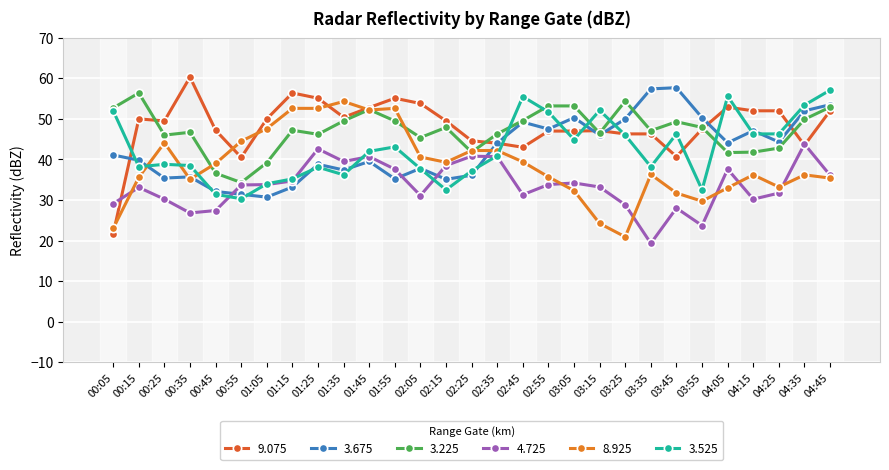

At which category does the chart reach its peak across all series?

00:35